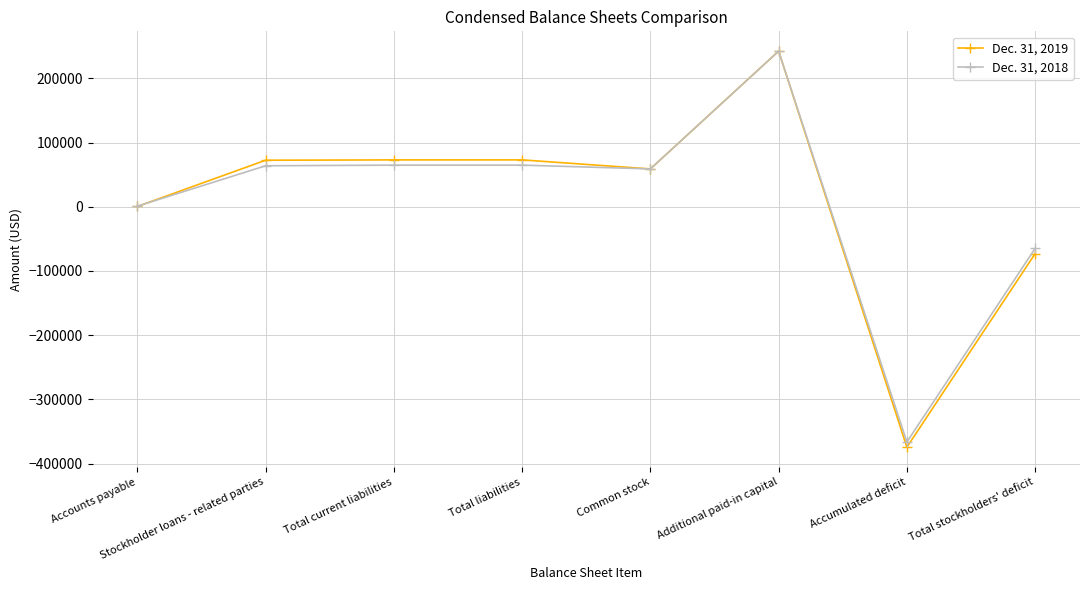

Rank the series by their average value, from lowest to highest.

Dec. 31, 2018, Dec. 31, 2019